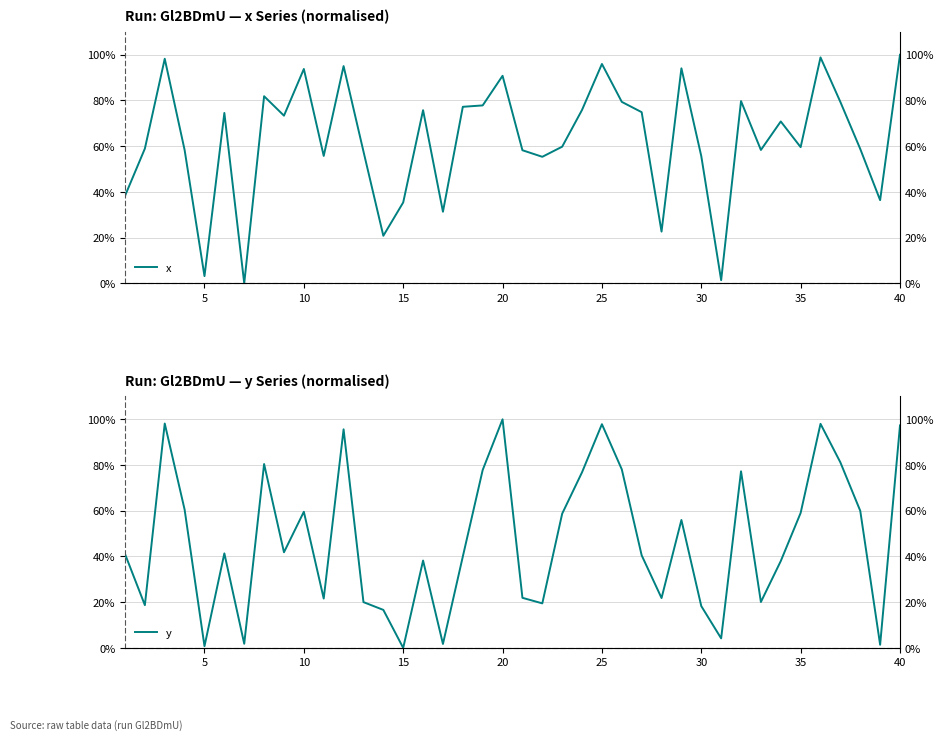

How many intersections are there between x and y?

15